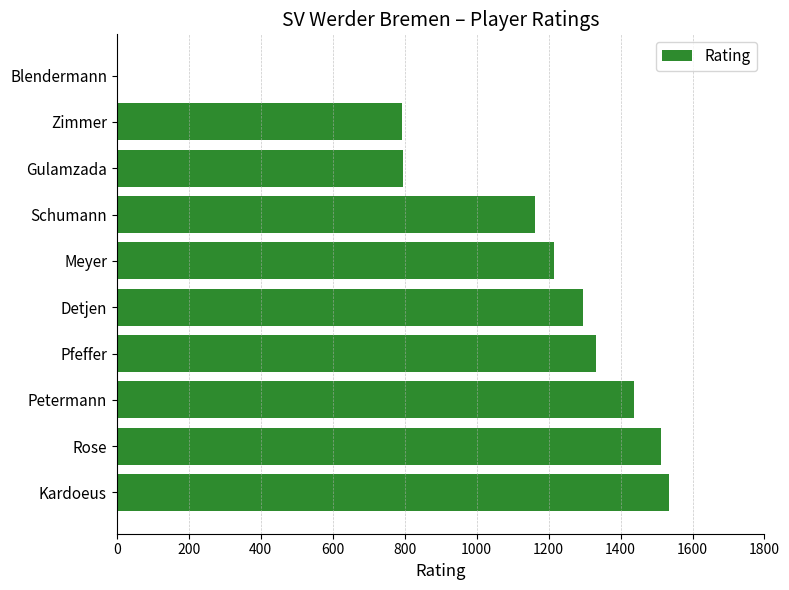

Read the value at Kardoeus.

1534